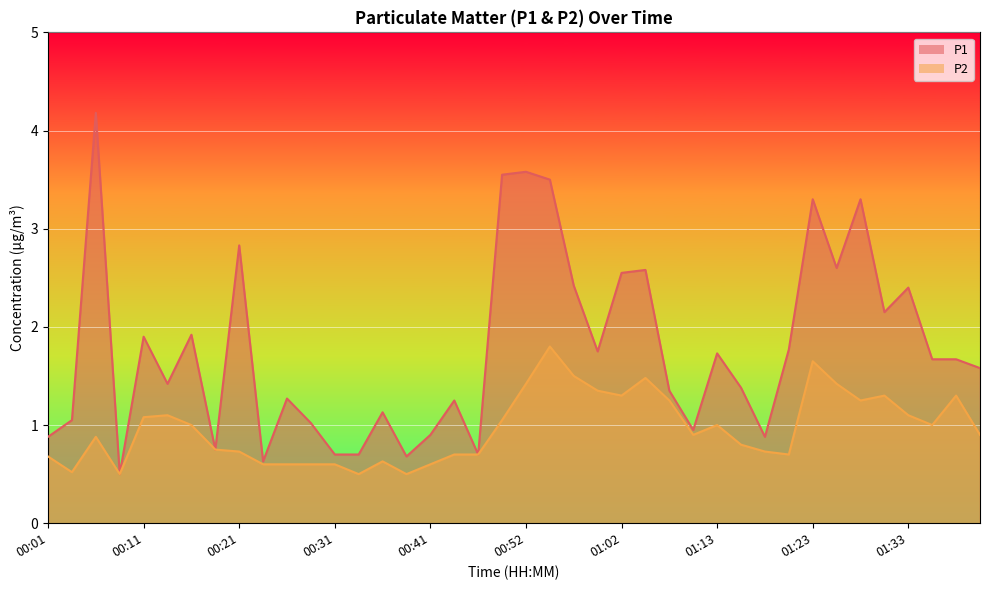

What position from the right is 01:28?

6